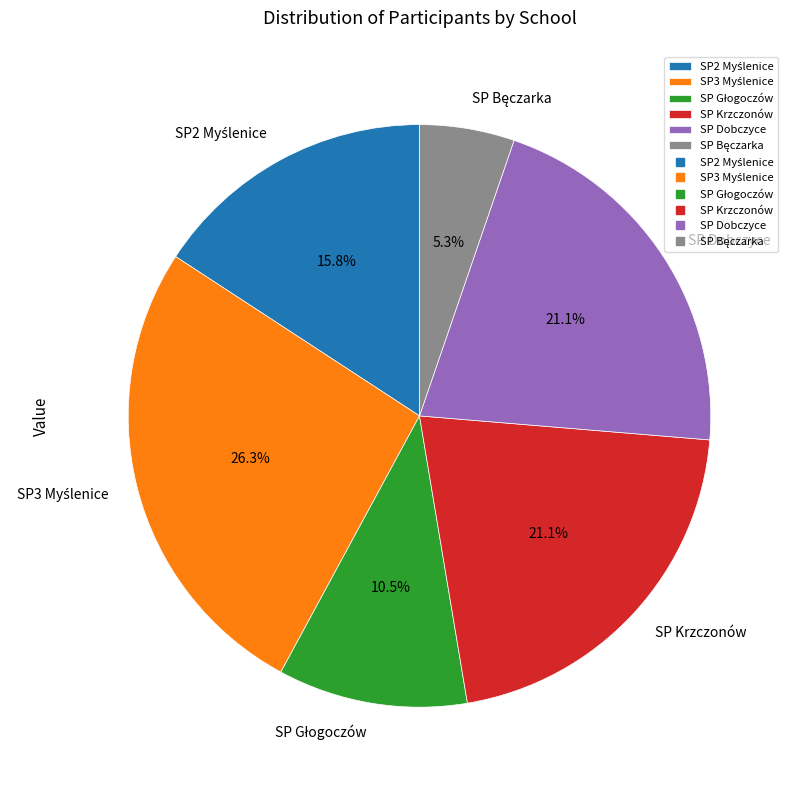

Combined, do SP Krzczonów and SP Dobczyce account for over 50%?

No